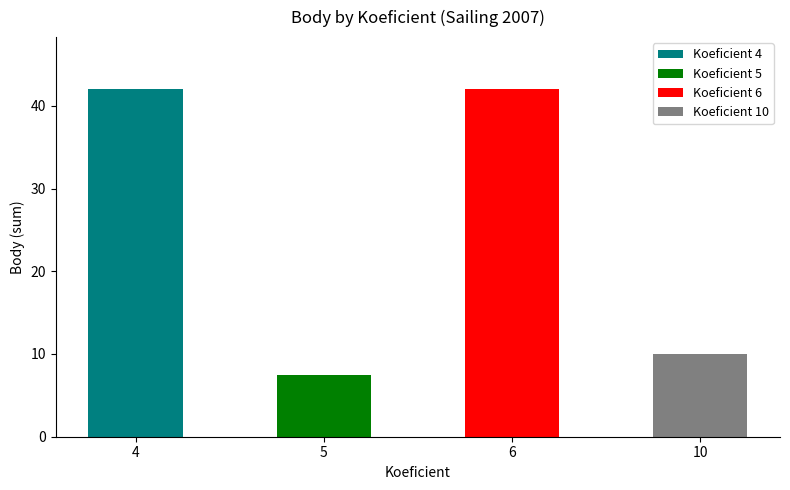

What is the maximum value shown in the chart?

42.0